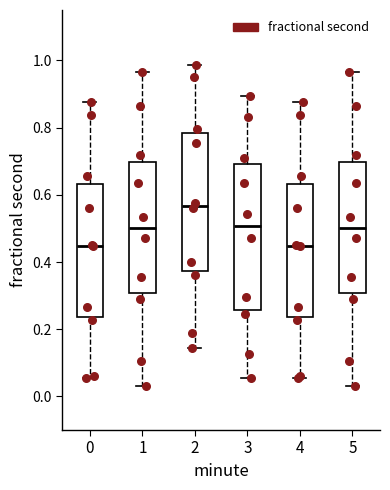

Reading left to right, read every box against the y-axis: the position of its median line, the range the box covers, and the ends of its whiskers. The values are not printed on the chart, so give them approximately, as read against the axis.

0: median 0.44, box 0.24 to 0.64, whiskers 0.06 to 0.88
1: median 0.50, box 0.30 to 0.70, whiskers 0.04 to 0.96
2: median 0.56, box 0.38 to 0.78, whiskers 0.14 to 0.98
3: median 0.50, box 0.26 to 0.70, whiskers 0.06 to 0.90
4: median 0.44, box 0.24 to 0.64, whiskers 0.06 to 0.88
5: median 0.50, box 0.30 to 0.70, whiskers 0.04 to 0.96